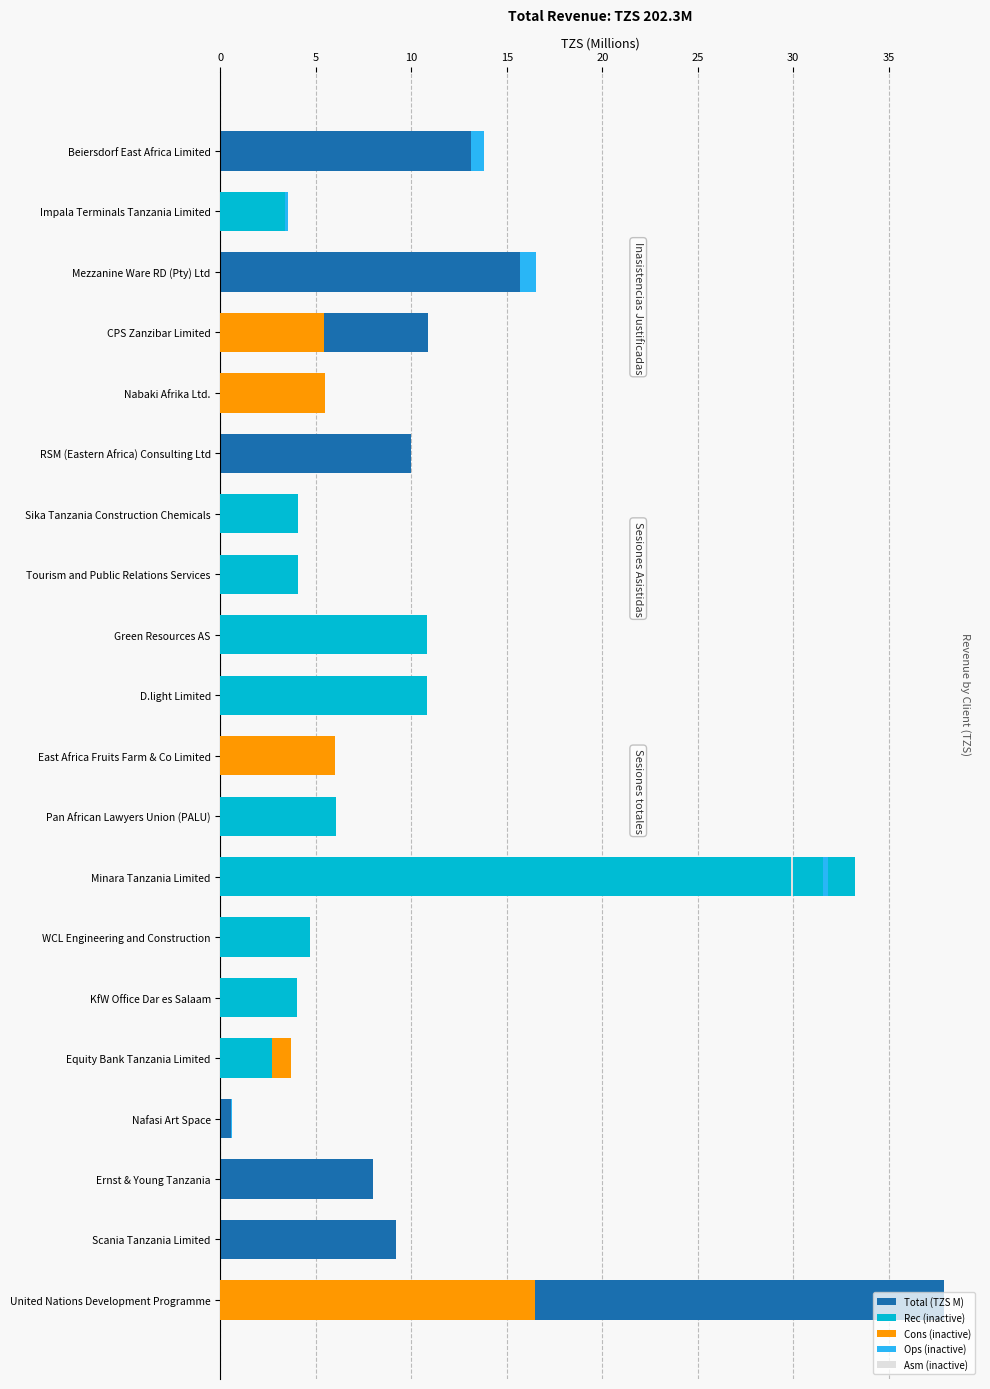

The value of Ops (inactive) at Nabaki Afrika Ltd. is 0.0. True or false?

True